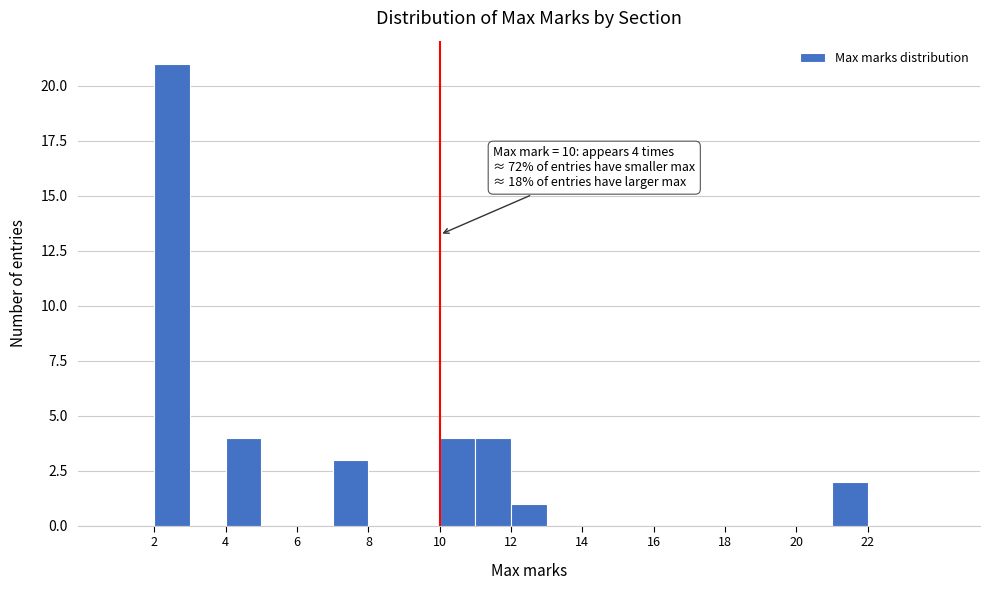

Over which range of the x-axis is the bar tallest?

2 to 3